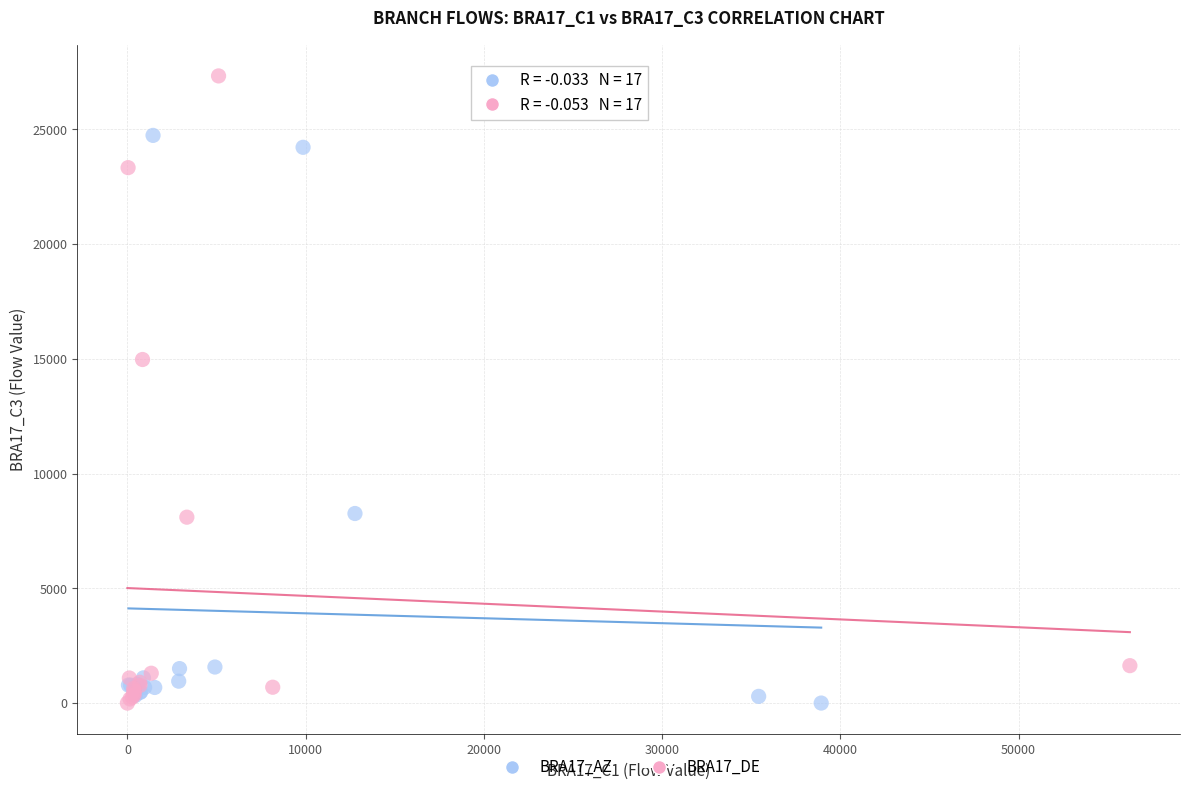

What are all the series names shown in the legend?

BRA17_AZ, BRA17_DE